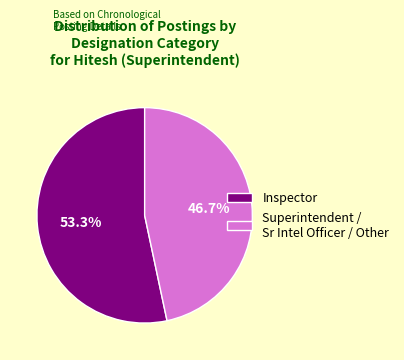

How many slices are in this pie chart?

2